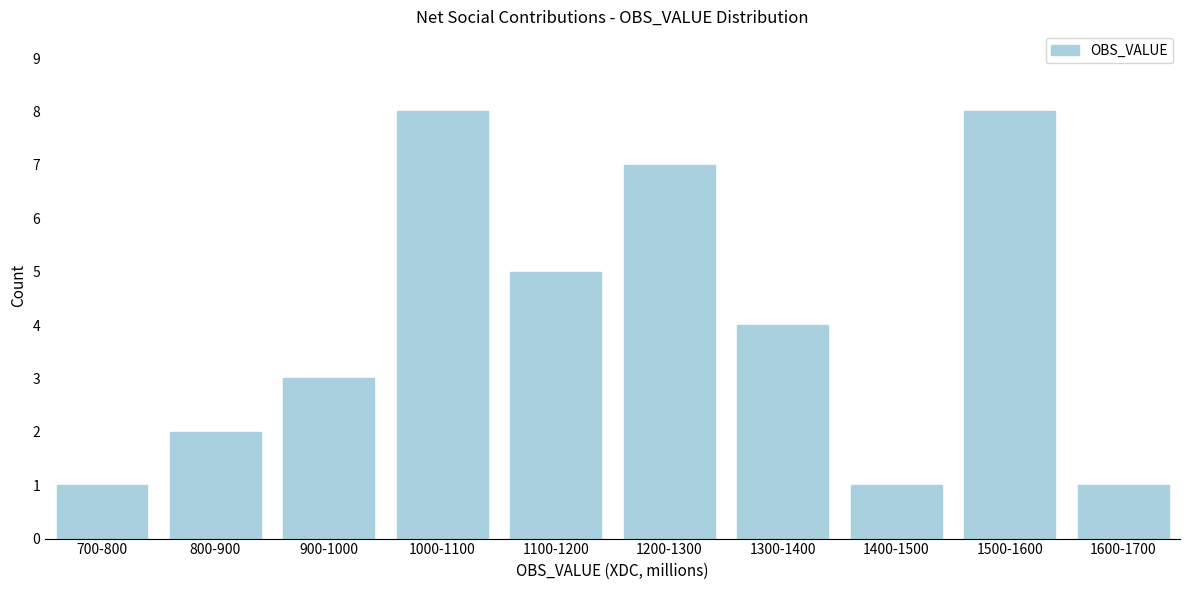

Reading left to right, what are all the values shown in this chart?

700-800=1	800-900=2	900-1000=3	1000-1100=8	1100-1200=5	1200-1300=7	1300-1400=4	1400-1500=1	1500-1600=8	1600-1700=1